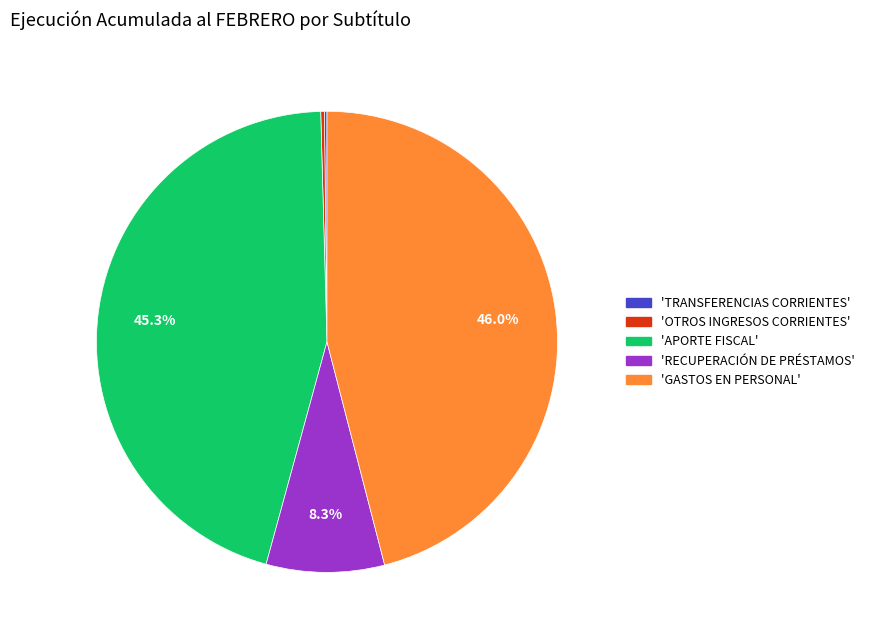

Is there any slice that represents more than half of the pie?

No